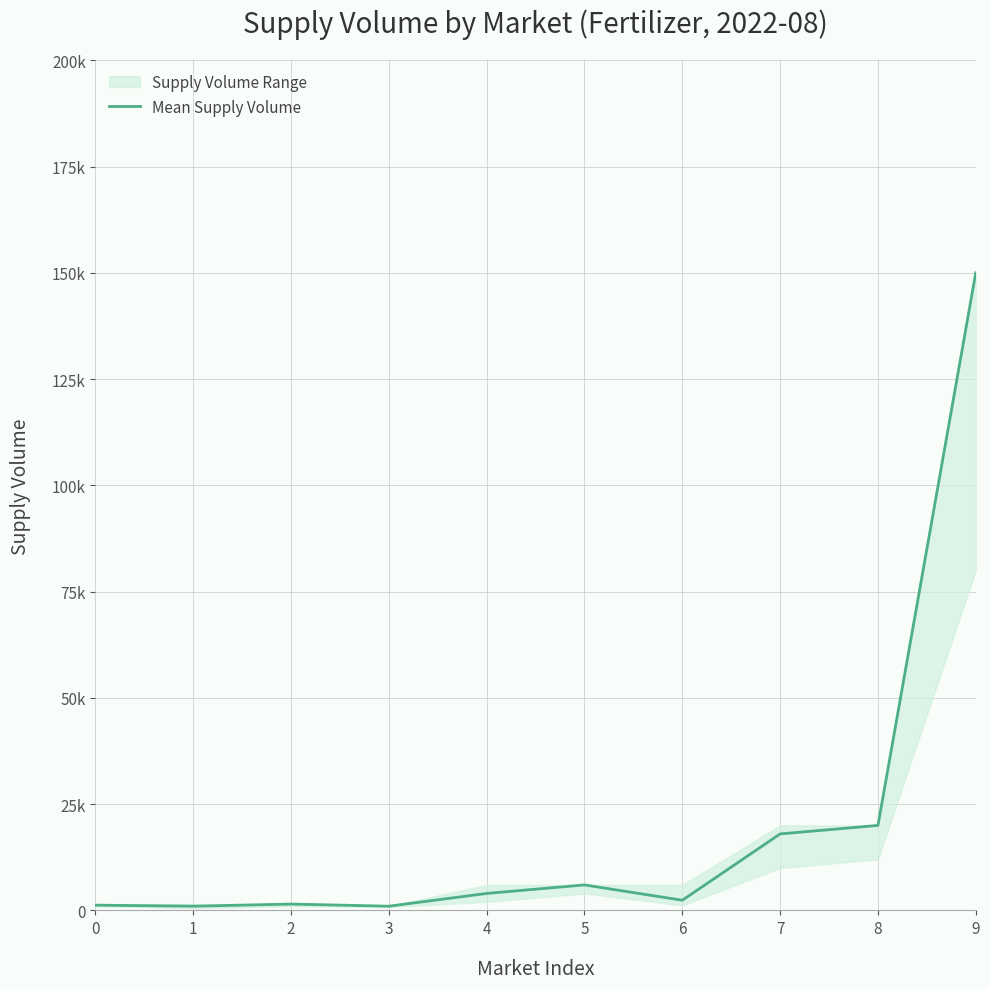

How many interior local peaks (higher than both neighbors) does the data have?

2